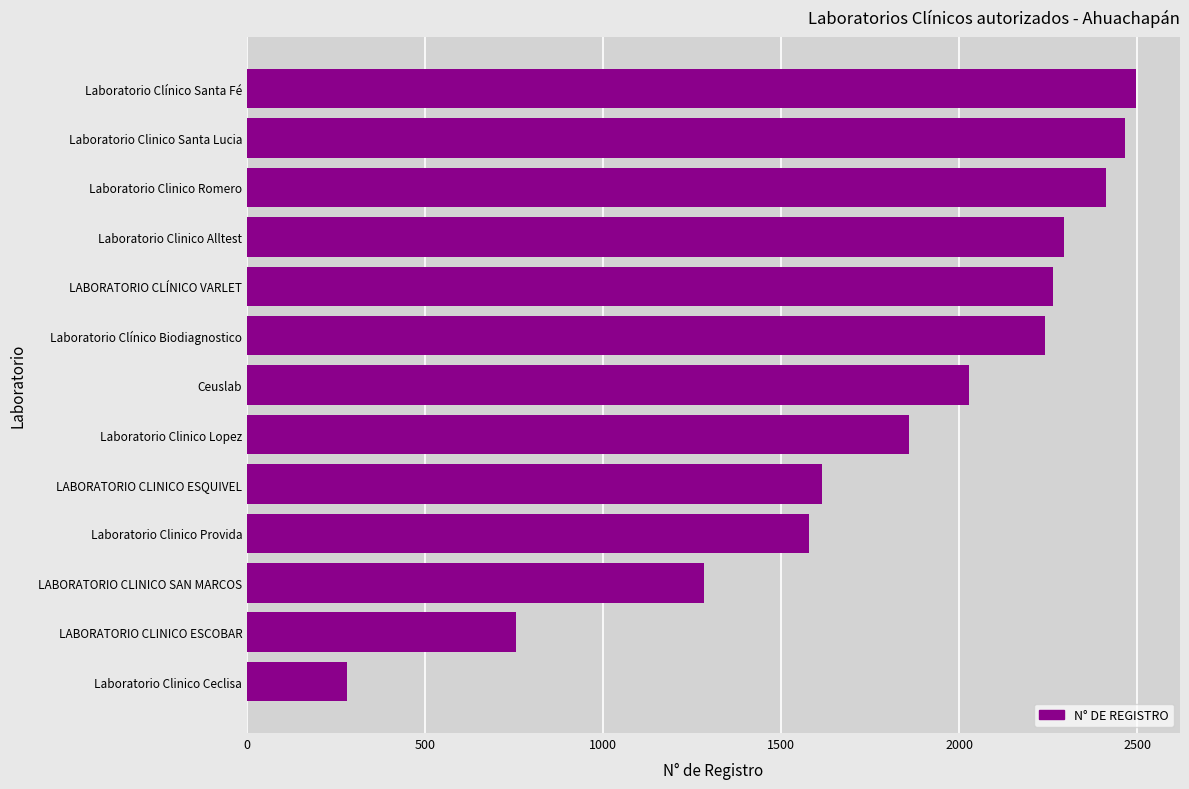

Rank the categories by value from highest to lowest.

Laboratorio Clínico Santa Fé, Laboratorio Clinico Santa Lucia, Laboratorio Clinico Romero, Laboratorio Clinico Alltest, LABORATORIO CLÍNICO VARLET, Laboratorio Clínico Biodiagnostico, Ceuslab, Laboratorio Clinico Lopez, LABORATORIO CLINICO ESQUIVEL, Laboratorio Clinico Provida, LABORATORIO CLINICO SAN MARCOS, LABORATORIO CLINICO ESCOBAR, Laboratorio Clinico Ceclisa